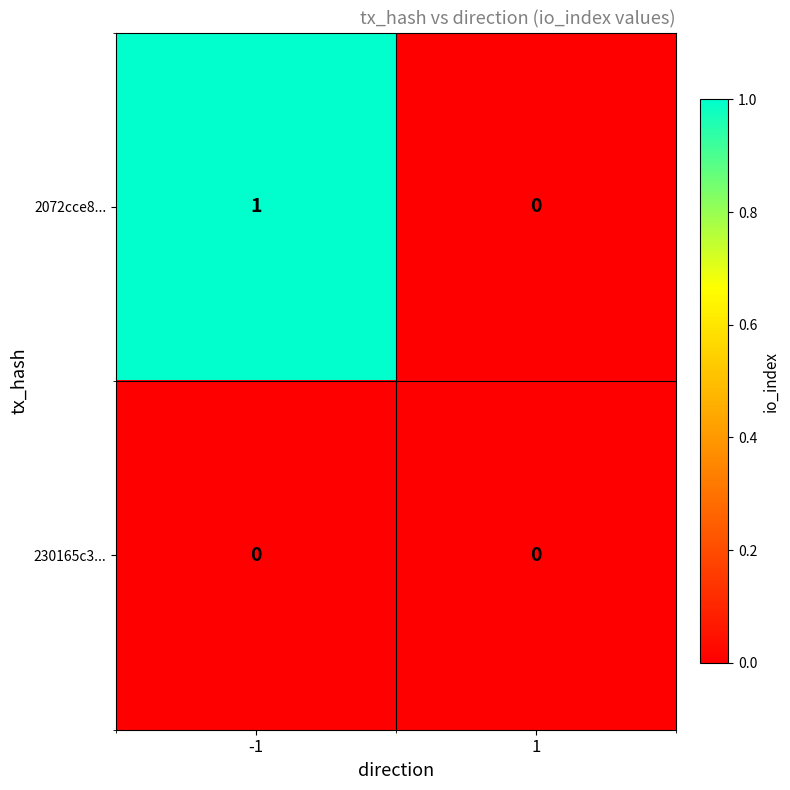

Which series has the widest spread of values?

2072cce8...